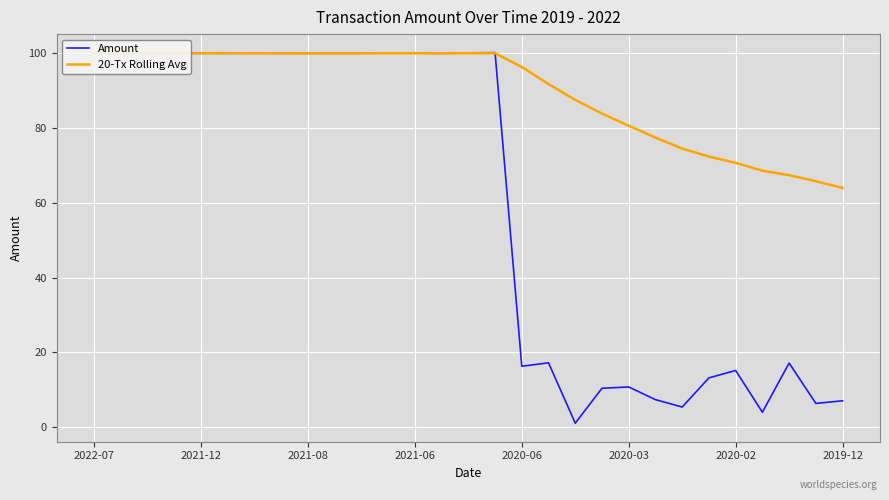

List the series in order of their peak value, lowest first.

20-Tx Rolling Avg, Amount